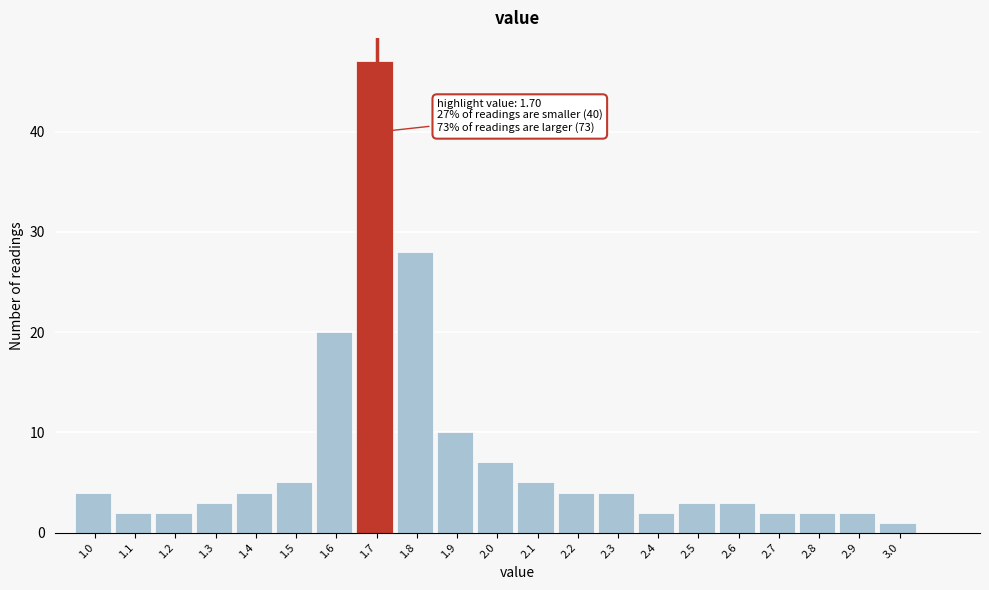

Which range on the x-axis has the tallest bar?

1.65 to 1.75